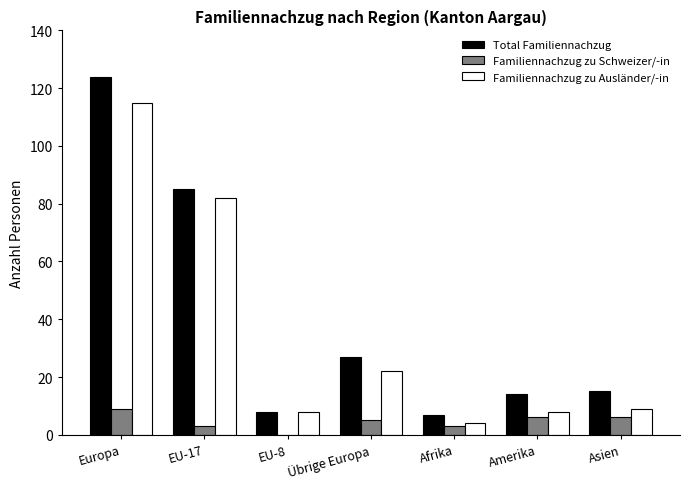

Is the value of Familiennachzug zu Ausländer/-in at Europa greater than the value of Familiennachzug zu Schweizer/-in at Afrika?

Yes